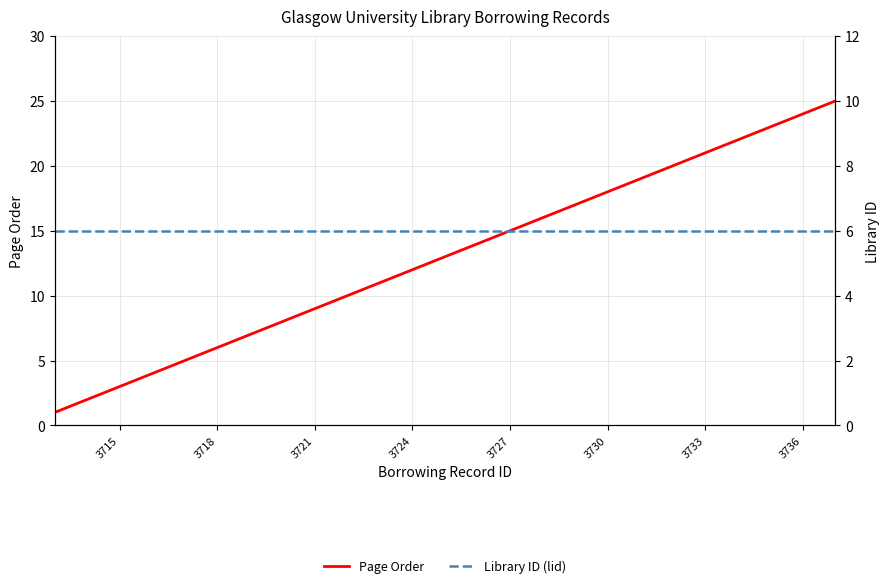

Between 3736 and 3727, which is larger?

3736